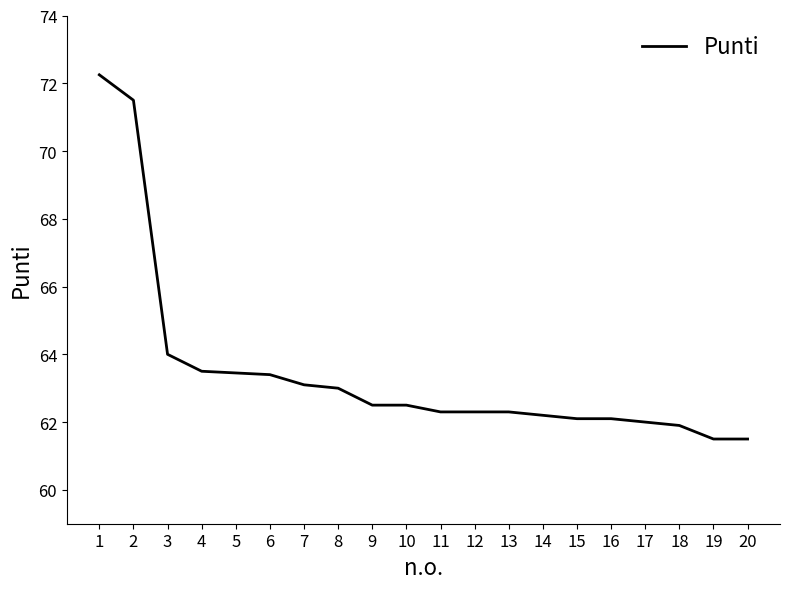

The chart shows a value of 62.5 at 9. True or false?

True